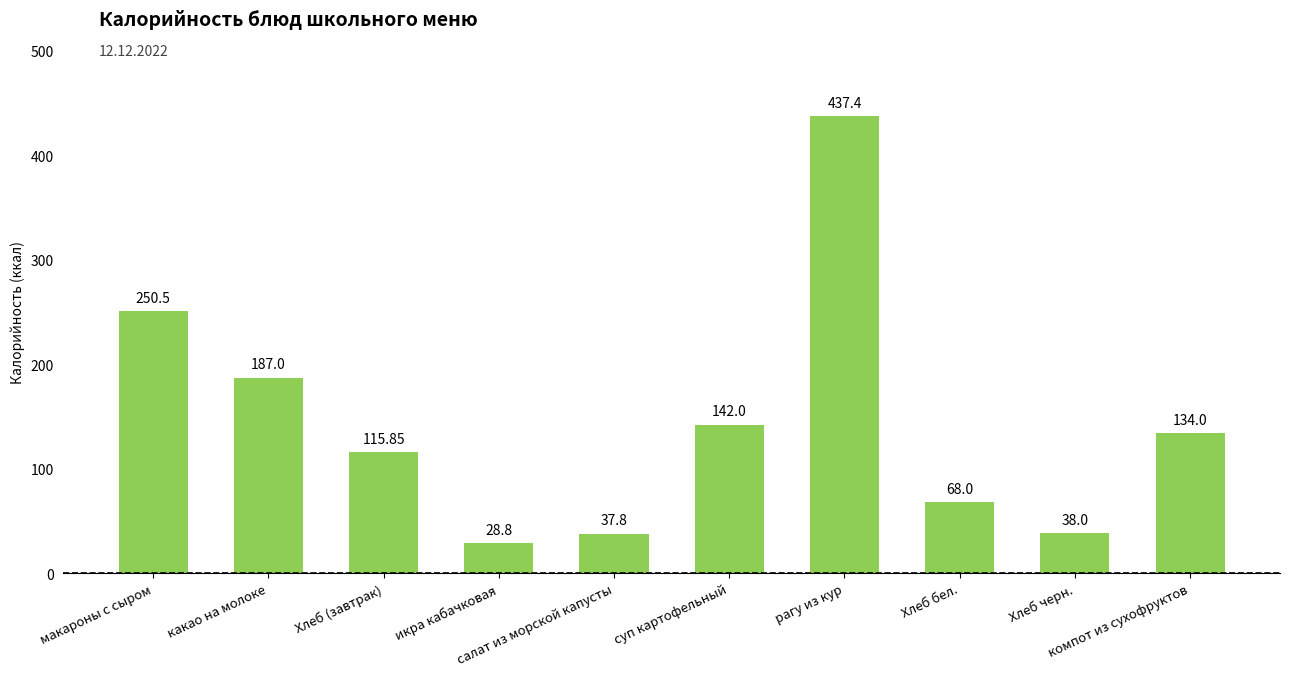

Does the chart contain any negative values?

No